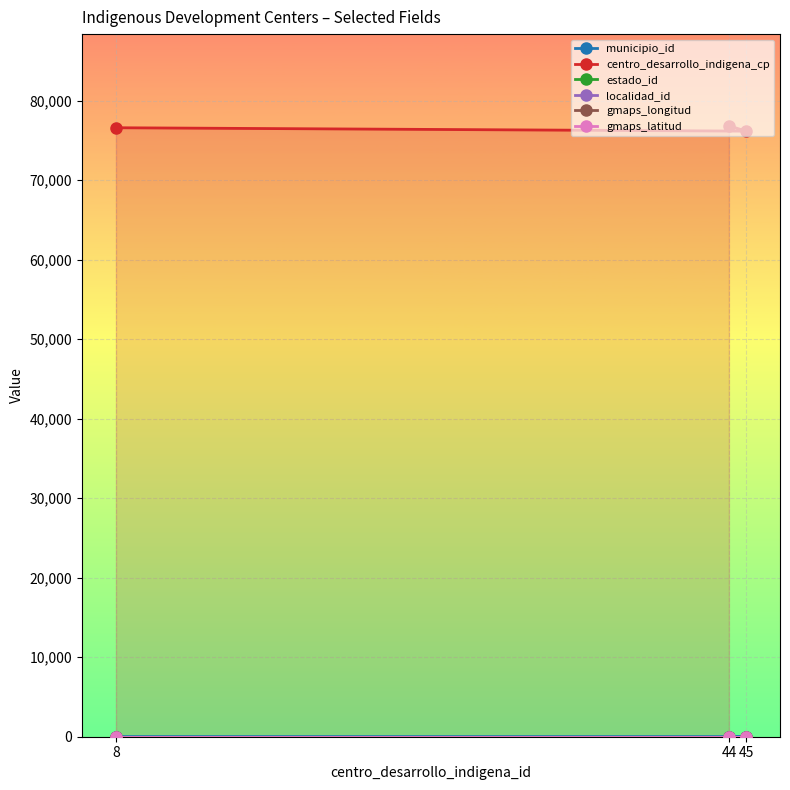

Between 44 and 45, which series saw the biggest shift?

centro_desarrollo_indigena_cp